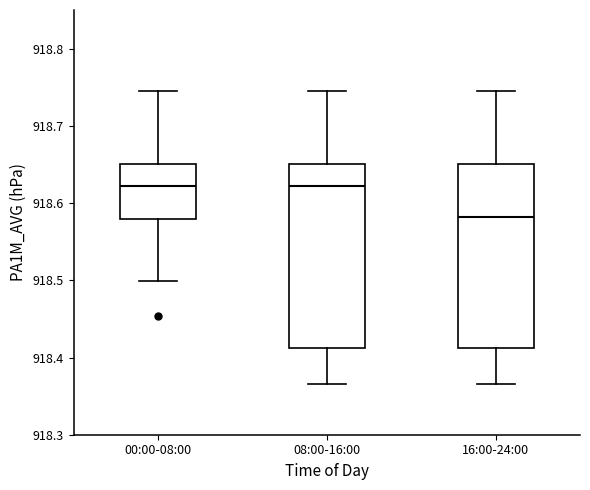

Reading left to right, transcribe this box plot: for each box, give where its median line is, the range the box spans, and where its two whiskers end, as read against the y-axis. The values are not printed on the chart, so give them approximately, as read against the axis.

00:00-08:00: median 918.62, box 918.58 to 918.65, whiskers 918.50 to 918.75
08:00-16:00: median 918.62, box 918.41 to 918.65, whiskers 918.37 to 918.75
16:00-24:00: median 918.58, box 918.41 to 918.65, whiskers 918.37 to 918.75